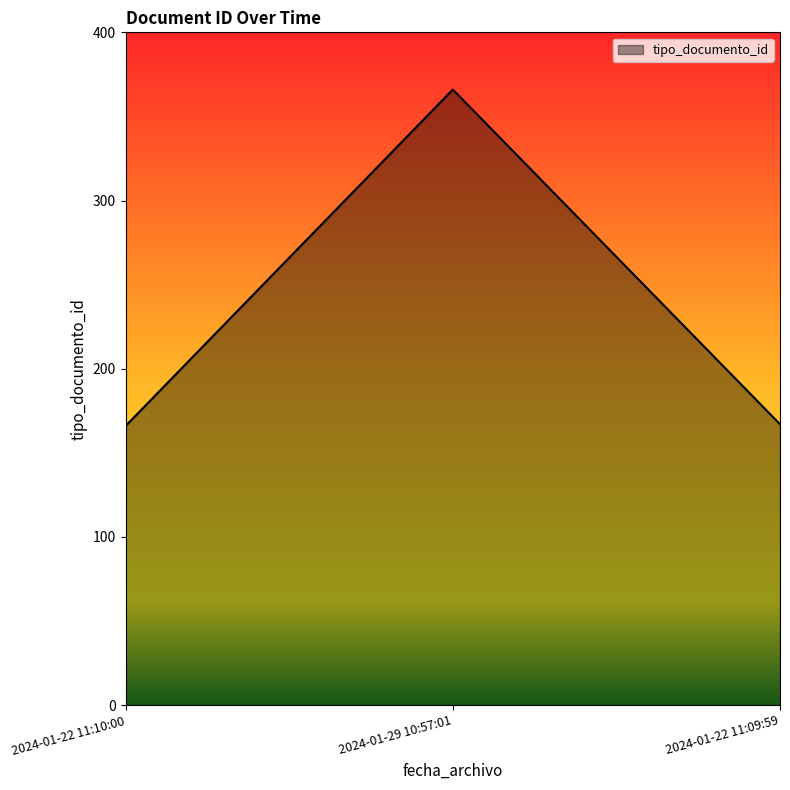

What is the change in value from 2024-01-29 10:57:01 to 2024-01-22 11:09:59?

-199